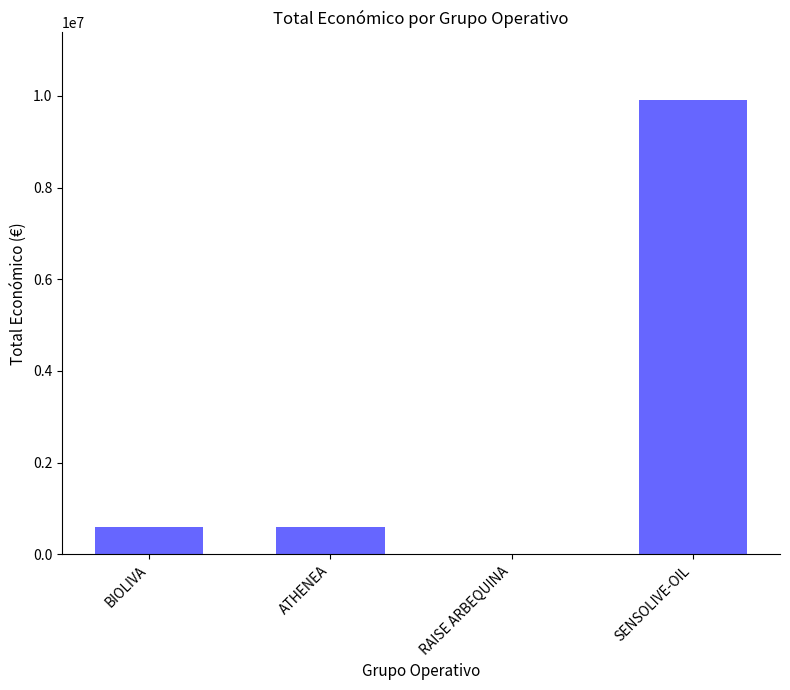

What is the approximate value at SENSOLIVE-OIL?

9900193